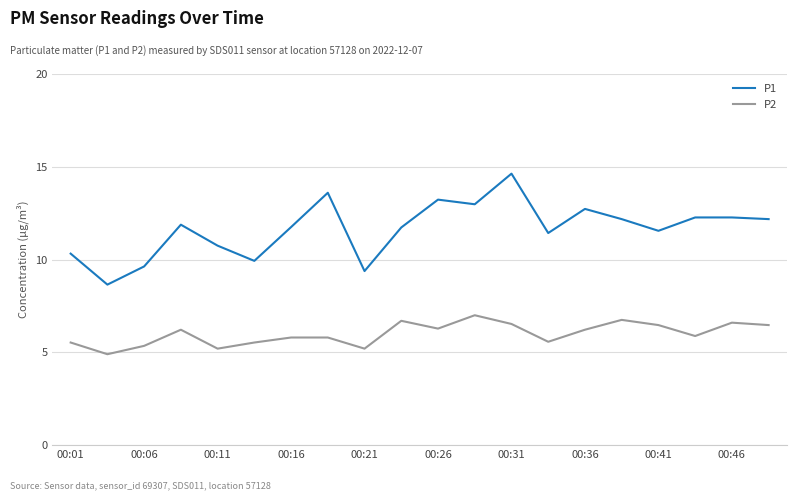

What is the minimum value shown in the chart?

4.9